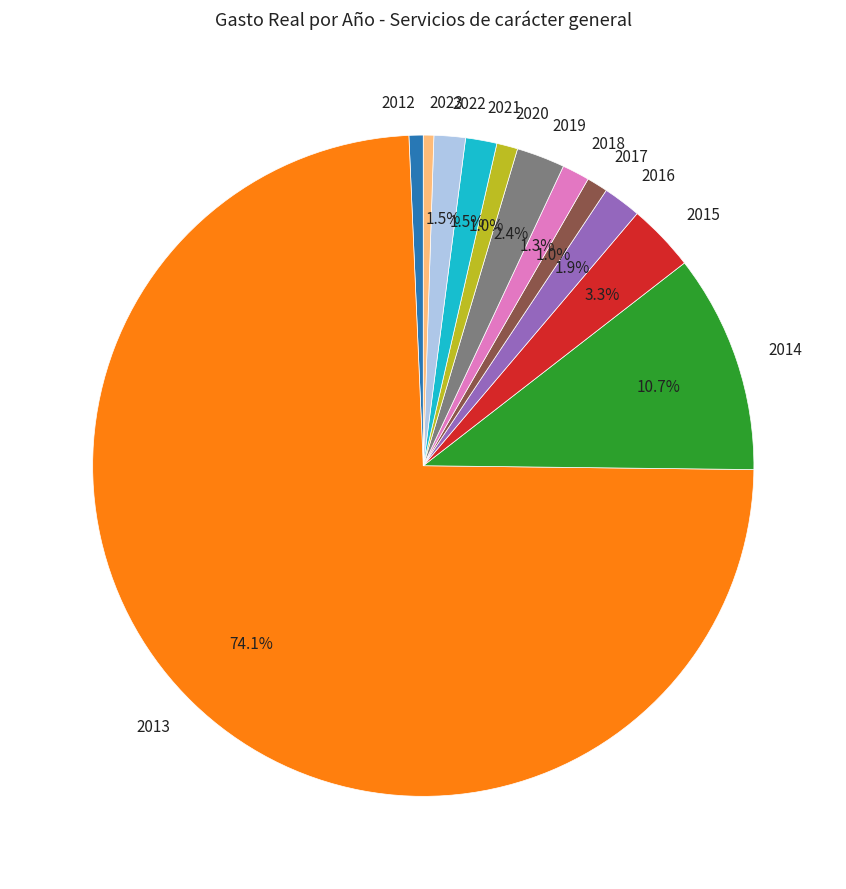

What is the largest slice in the pie chart?

2013